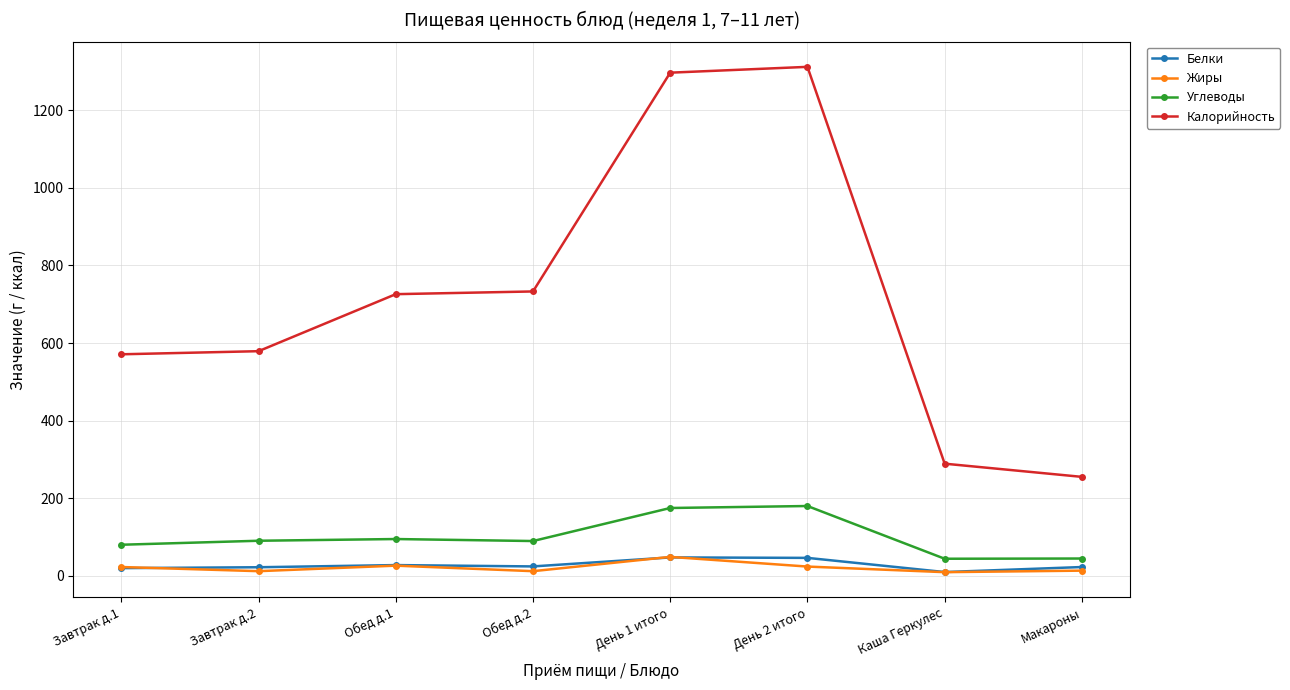

What is the label of the 3rd point from the left?

Обед д.1